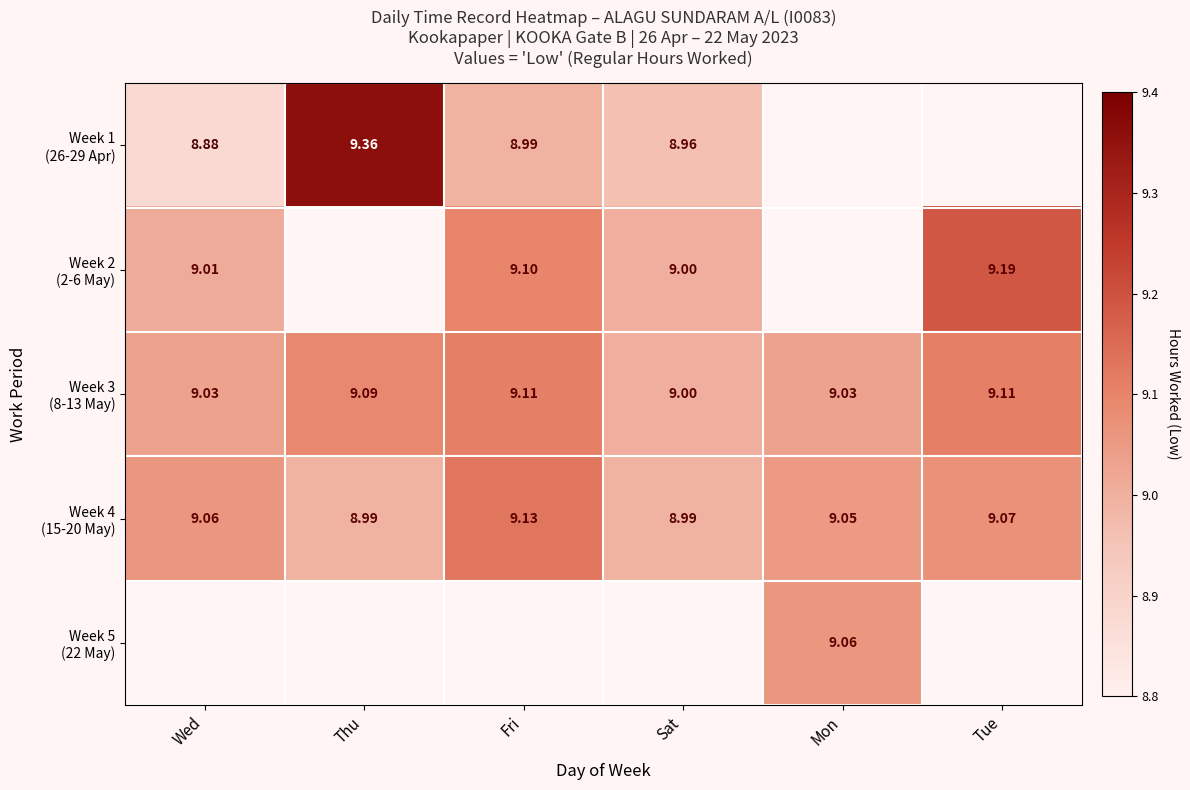

At how many categories does at least one series exceed 9?

5